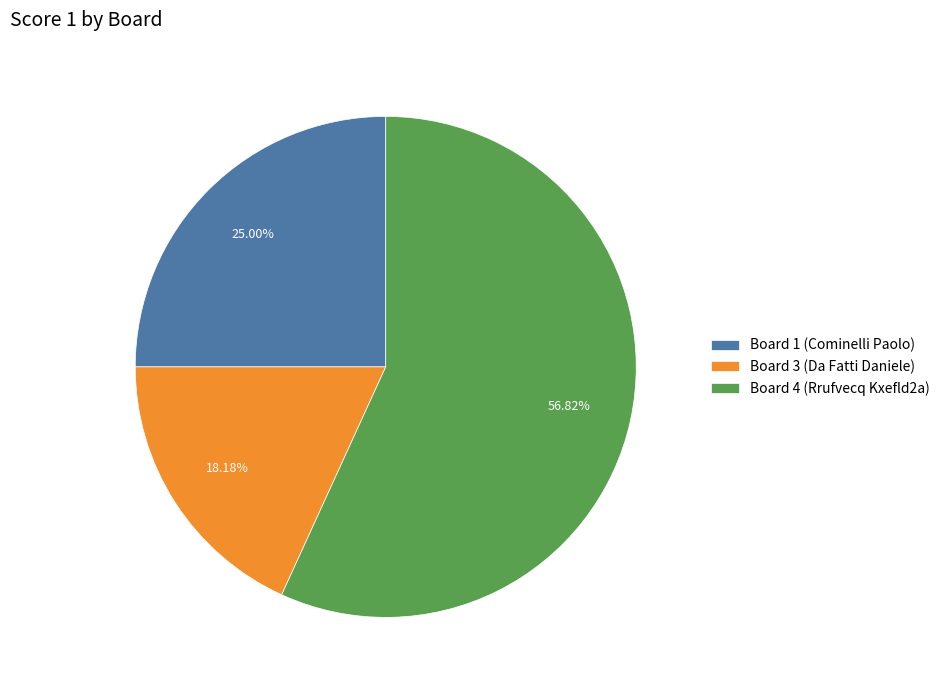

To the nearest percent, what portion does Board 4 (Rrufvecq Kxefld2a) represent?

57%